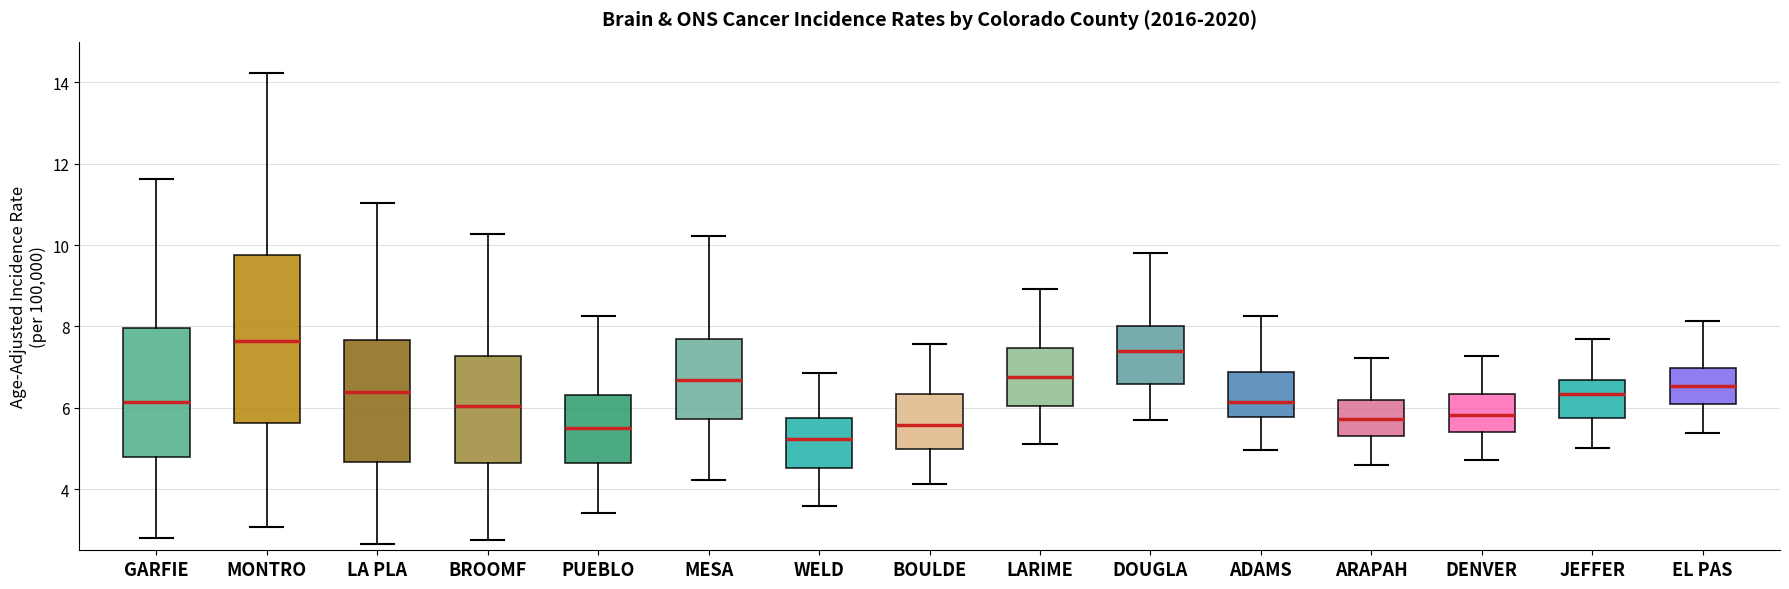

Where does the lower whisker of the box for DENVER end on the y-axis? The values are not printed on the chart, so give them approximately, as read against the axis.

4.8